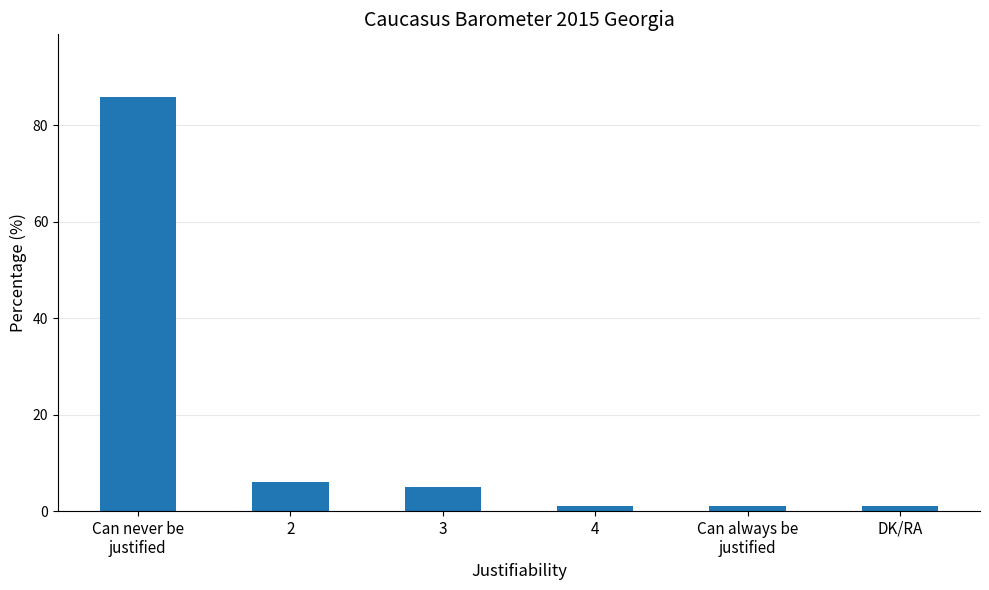

True or false: the data shows 5 at 3.

True